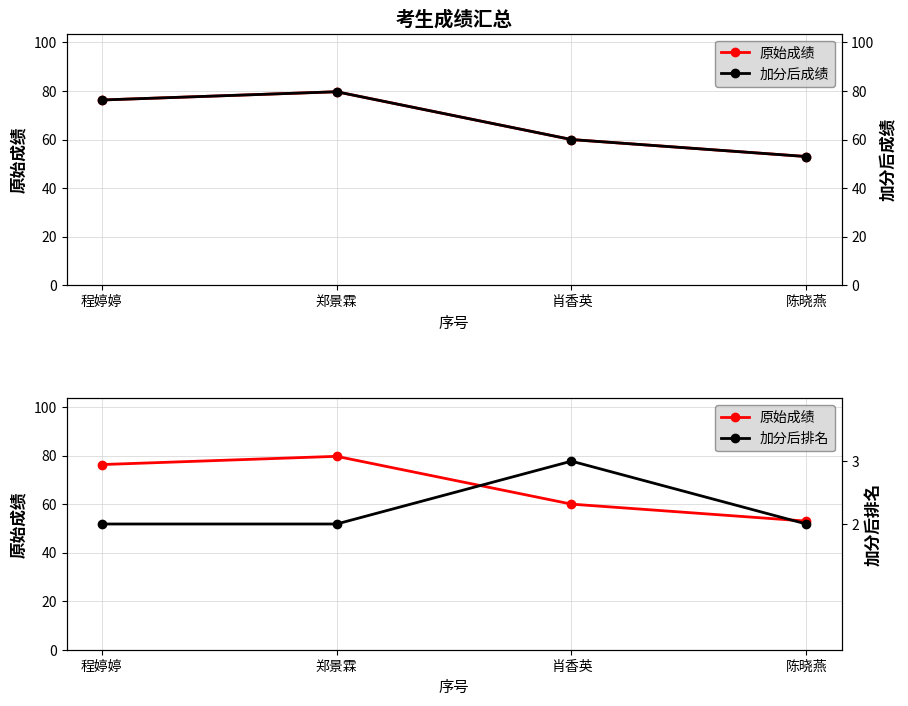

What position from the right is 陈晓燕?

1